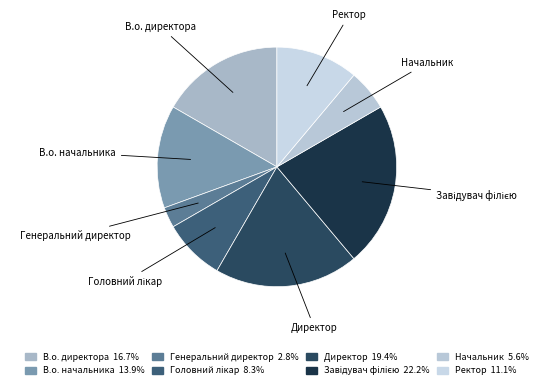

Approximately how many times larger is the value at В.о. директора compared to Генеральний директор?

6.0